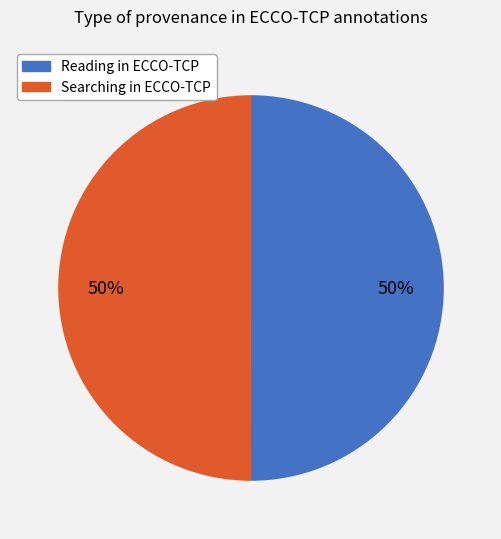

How many segments does this pie chart have?

2